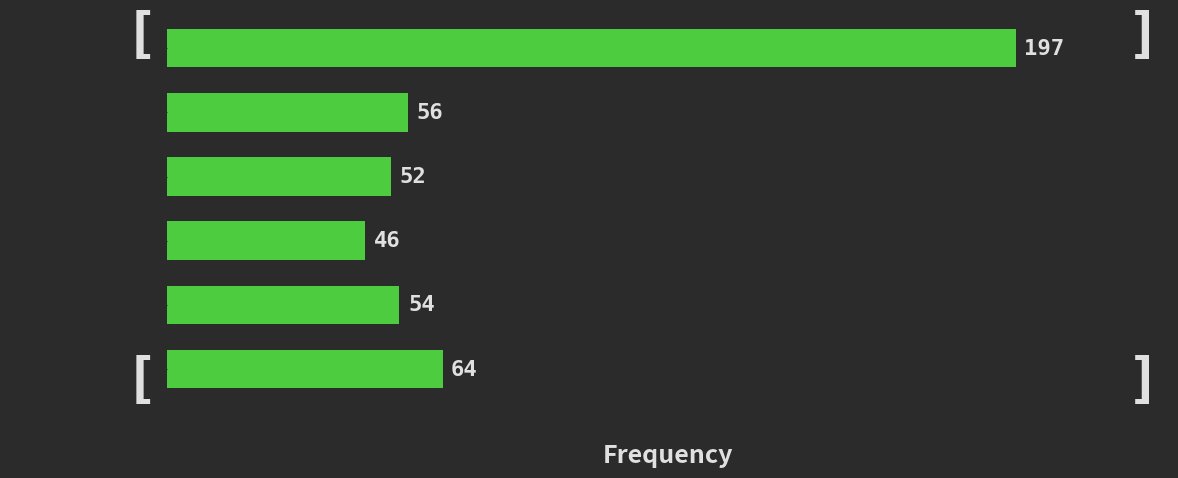

Reading top to bottom, what are all the values shown in this chart?

197	56	52	46	54	64